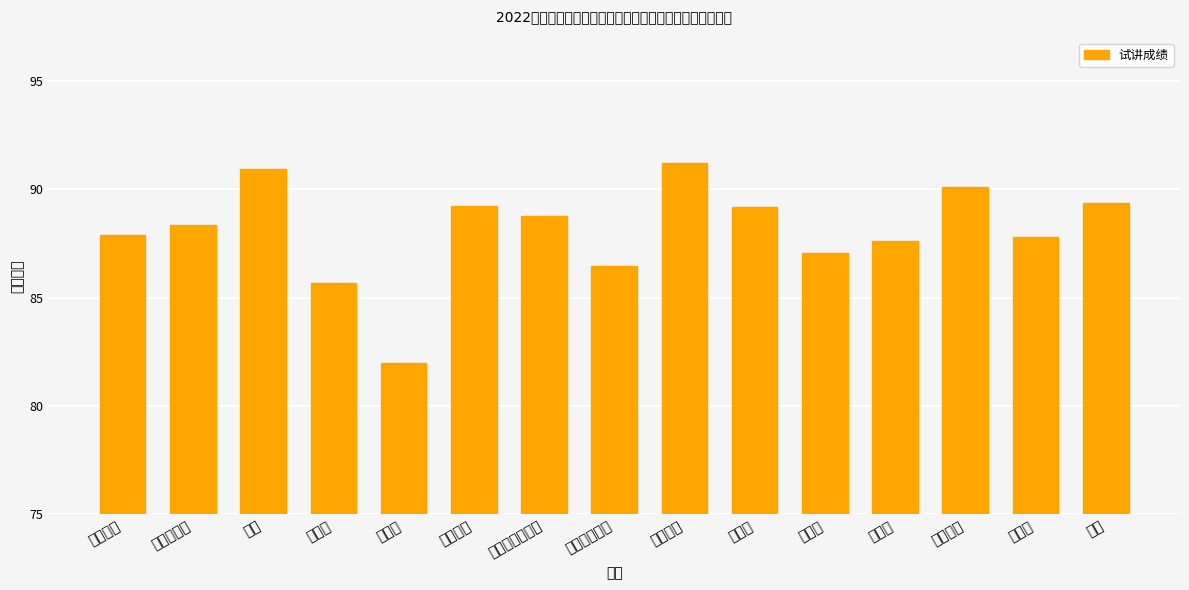

Reading left to right, list all the values displayed in this chart.

地理科学=87.9	汉语言文学=88.4	化学=90.9	历史学=85.7	美术学=82.0	生物科学=89.2	数学与应用数学=88.8	思想政治教育=86.5	体育教育=91.2	舞蹈学=89.2	物理学=87.1	心理学=87.6	学前教育=90.1	音乐学=87.8	英语=89.3